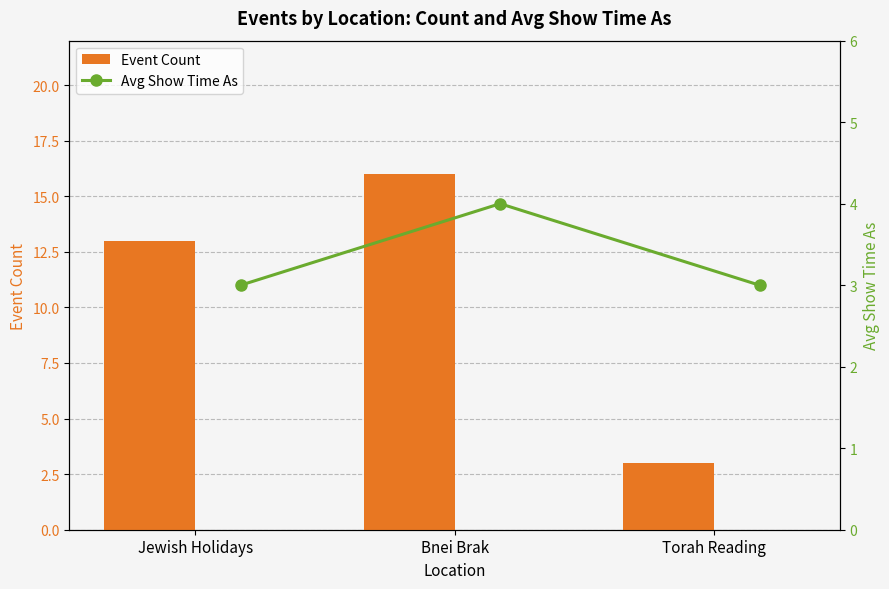

What are all the series names shown in the legend?

Event Count, Avg Show Time As